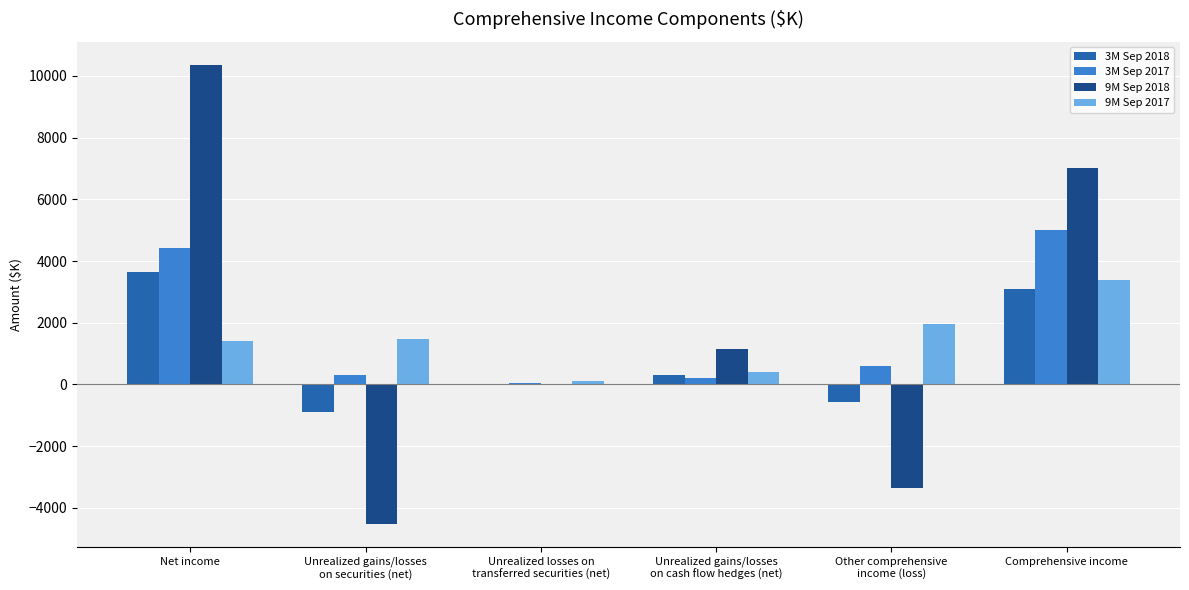

Count the number of data series in this chart.

4